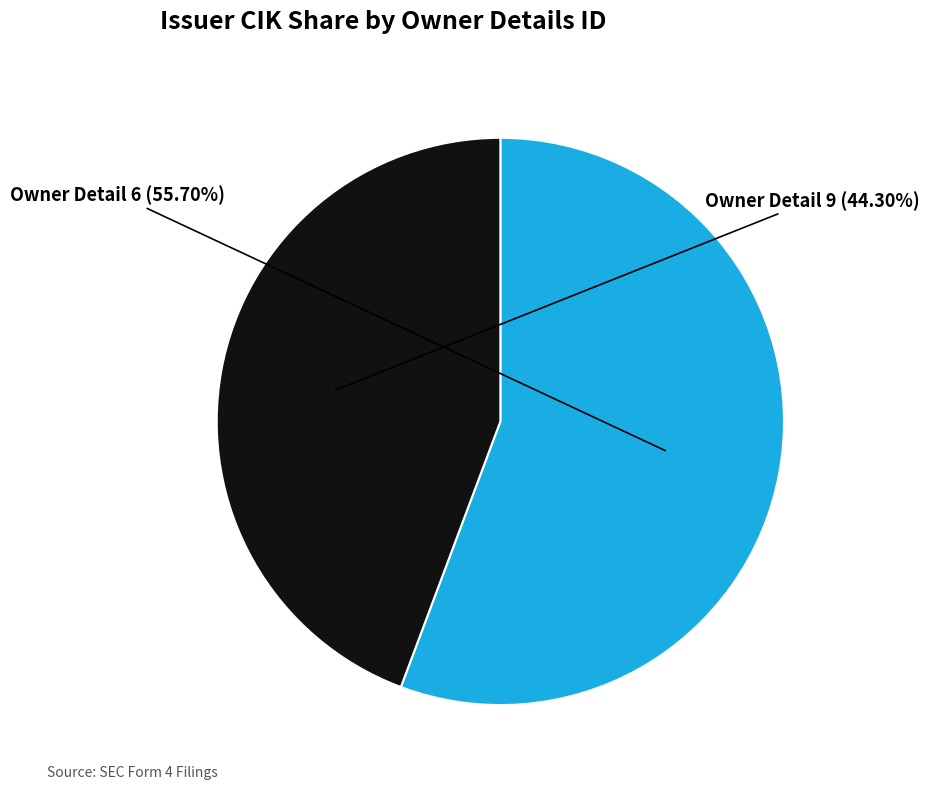

Rank the categories by value from lowest to highest.

Owner Detail 9, Owner Detail 6